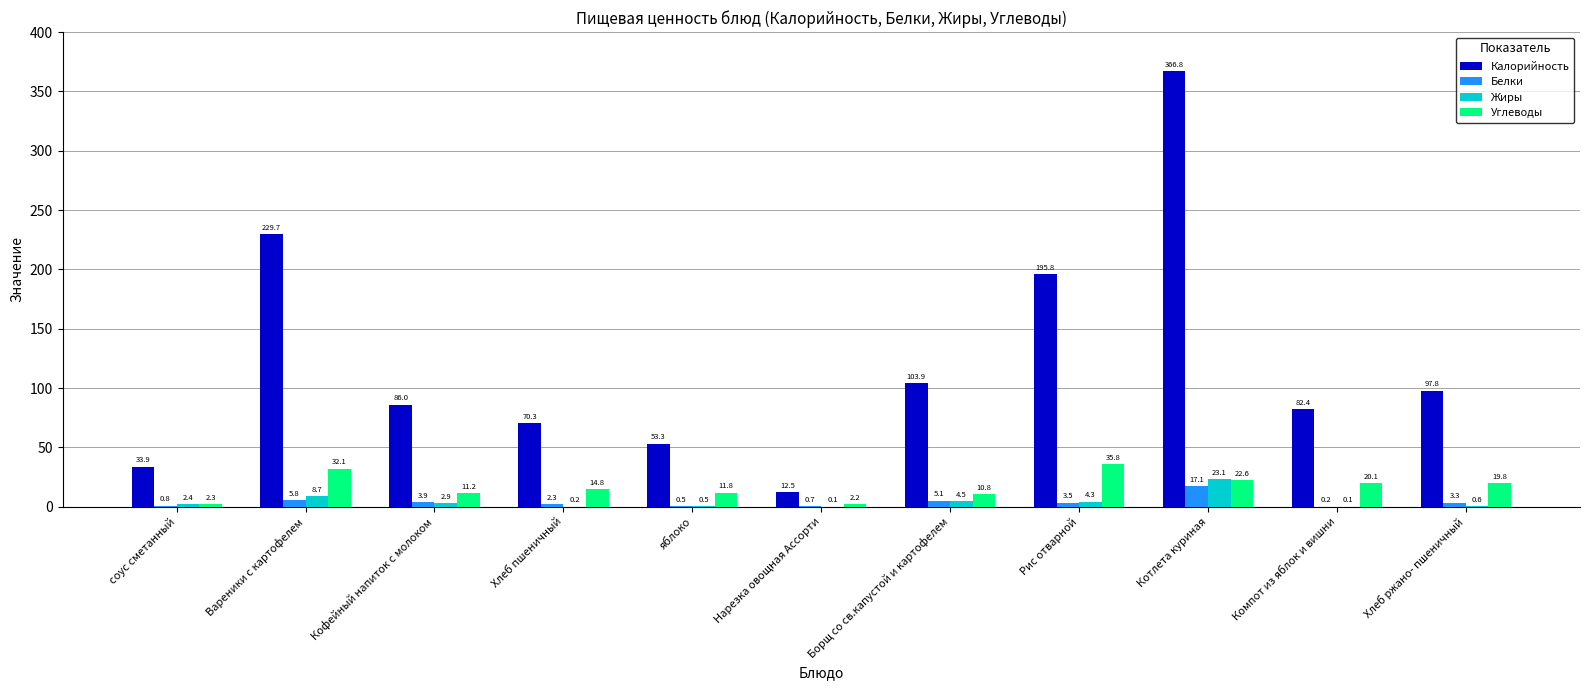

What are all the series names shown in the legend?

Калорийность, Белки, Жиры, Углеводы